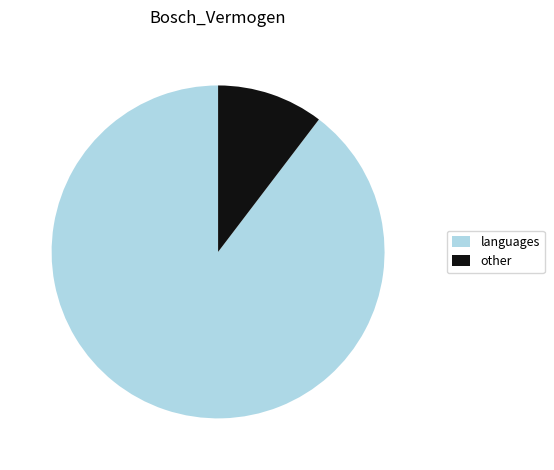

Count the number of slices in the pie.

2